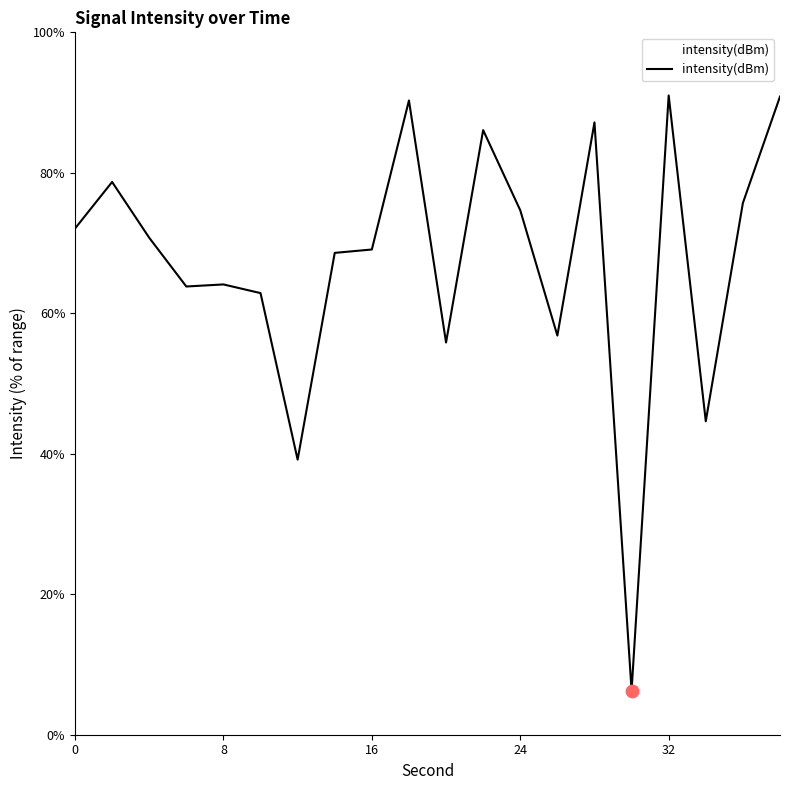

What is the smallest value displayed?

6.3